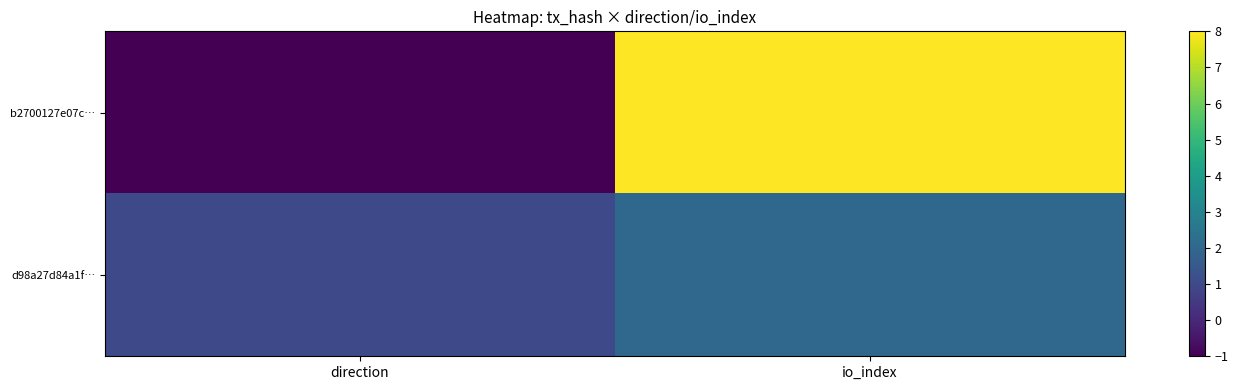

Reading left to right, transcribe all the data shown in this chart.

b2700127e07c…: direction=-1	io_index=8
d98a27d84a1f…: direction=1	io_index=2